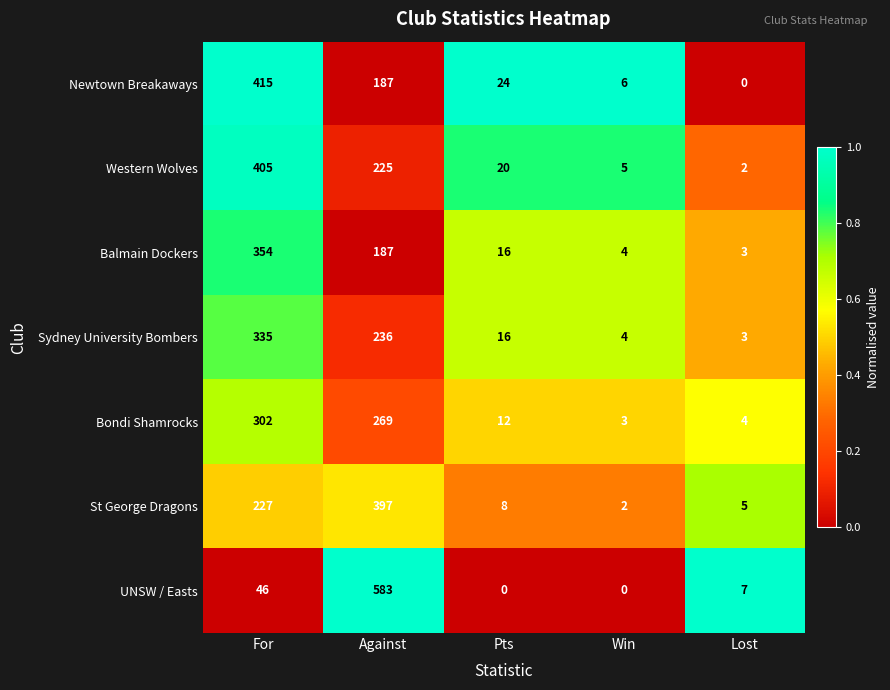

What is the total value across all series at Against?

2084